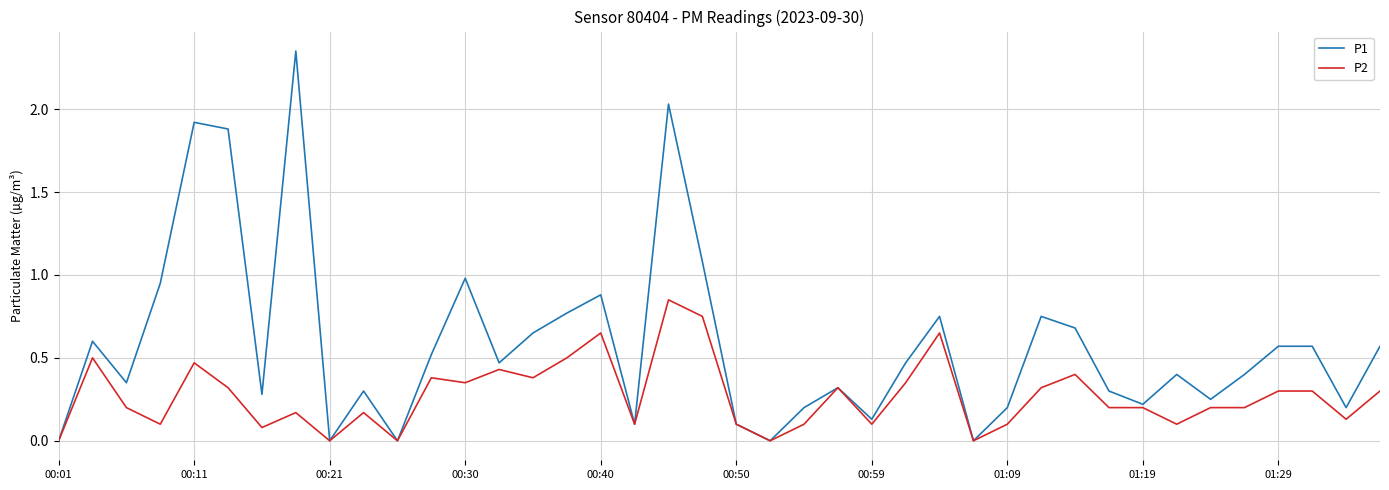

Which series has the largest total across all categories?

P1